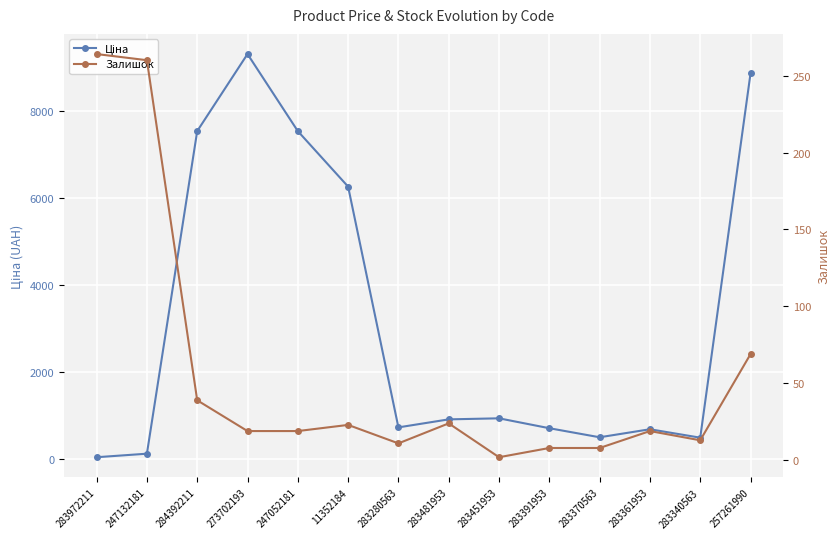

Which label corresponds to the largest value in the chart?

273702193